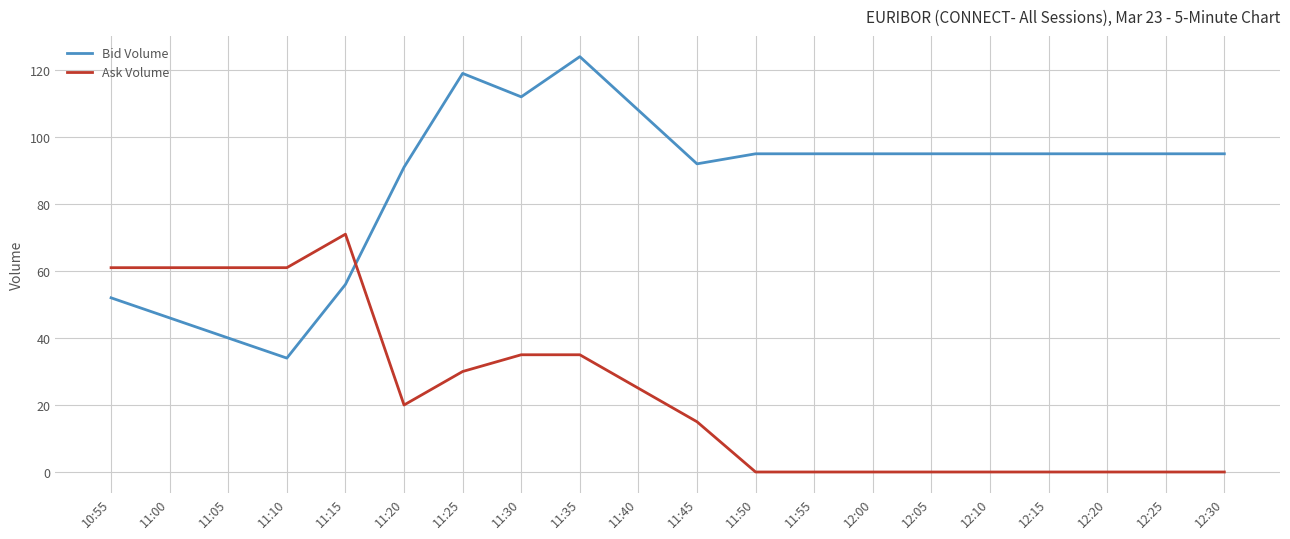

How many intersections are there between Ask Volume and Bid Volume?

1